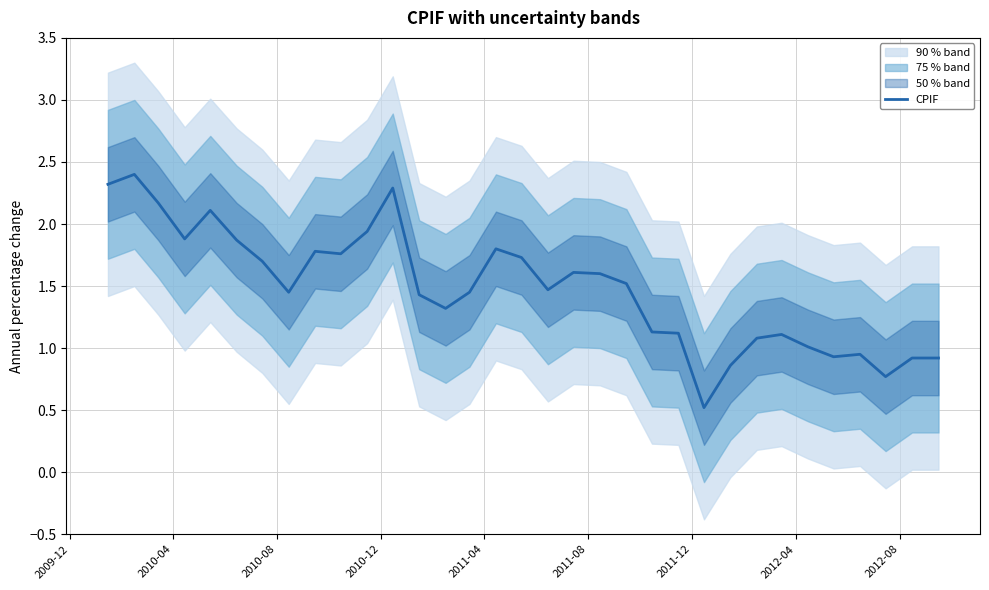

What is the value of the 8th point from the left?

1.4